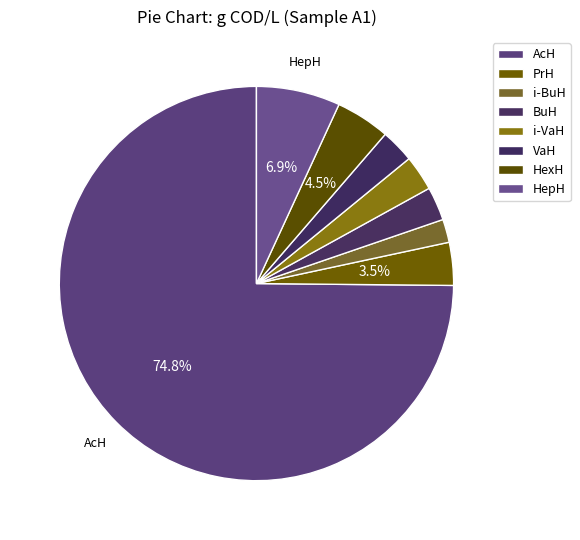

Which slice represents more than half of the pie?

AcH